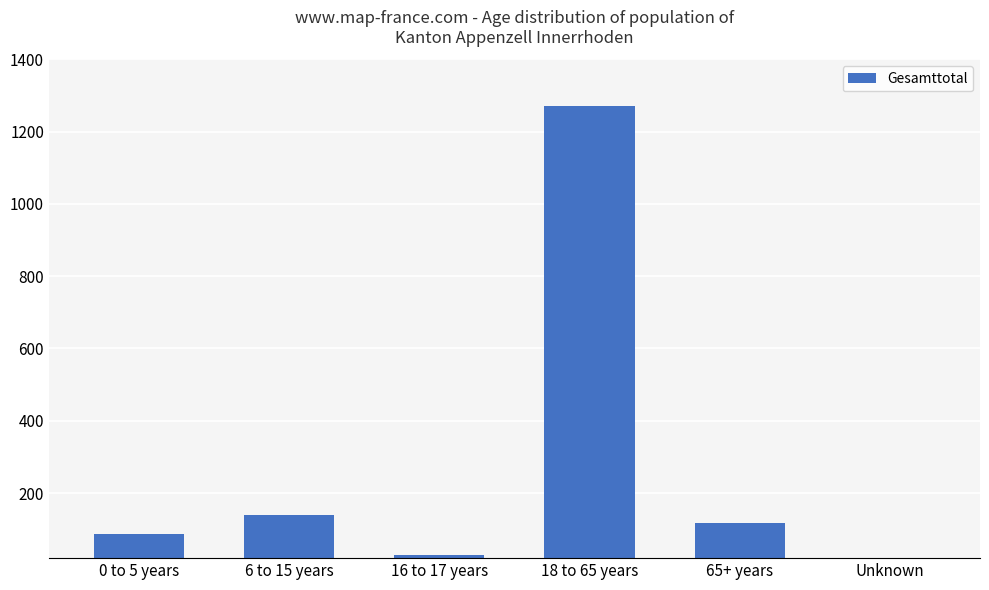

Rank the categories by value from highest to lowest.

18 to 65 years, 6 to 15 years, 65+ years, 0 to 5 years, 16 to 17 years, Unknown